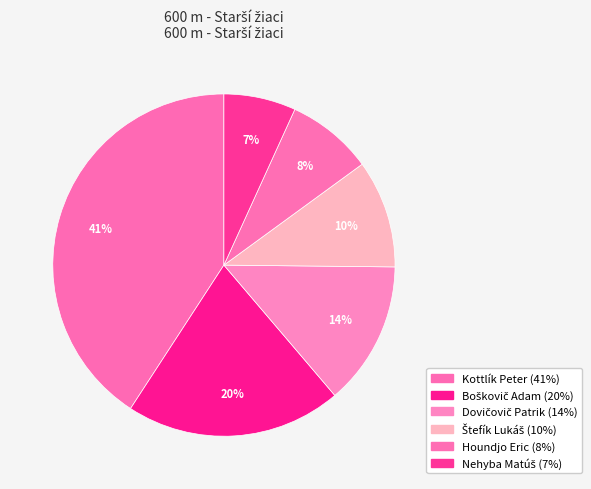

How many slices are in this pie chart?

6